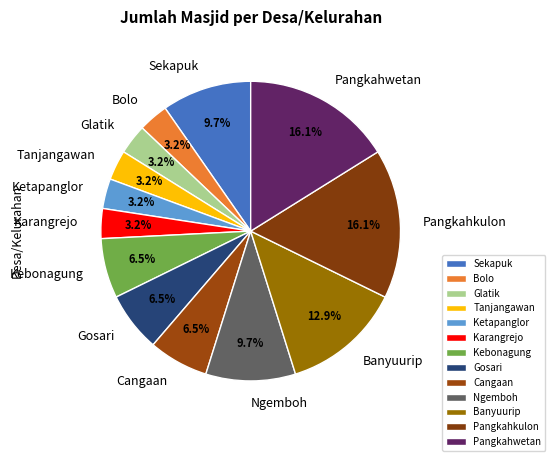

Is Glatik the majority of the pie?

No